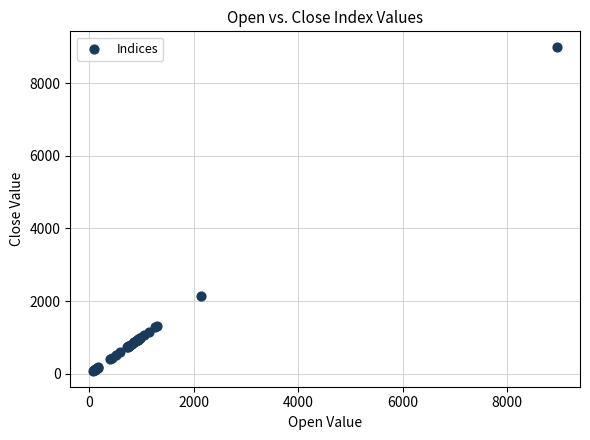

What Y value in the scatter plot is closest to 4533?

2148.7